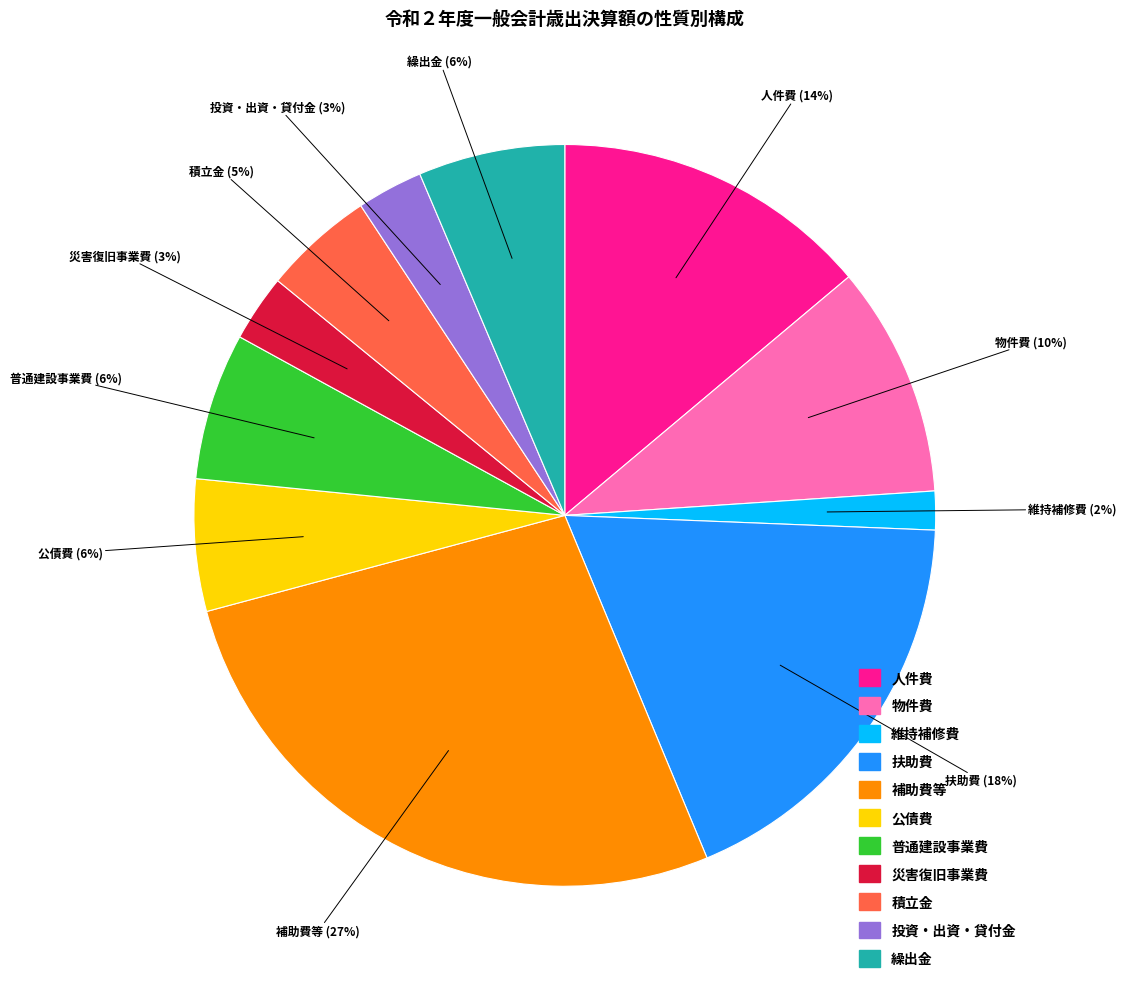

True or false: 公債費 accounts for 6% of the total.

True